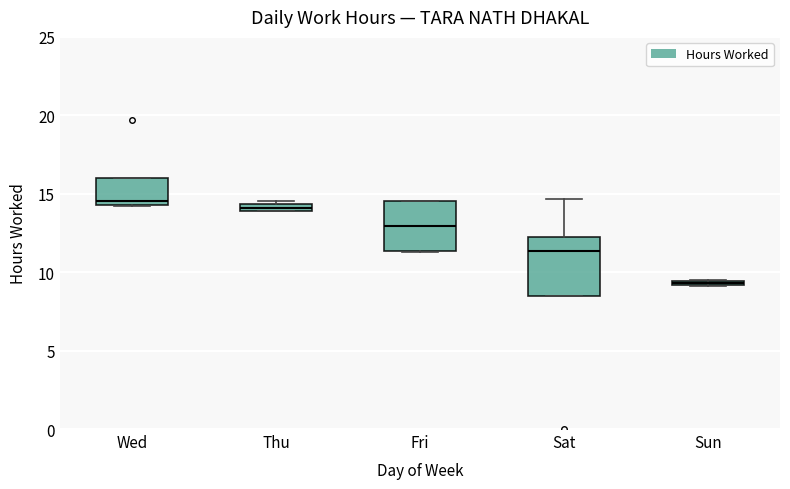

Where is the lower edge of the box for Thu on the y-axis? The values are not printed on the chart, so give them approximately, as read against the axis.

14.0